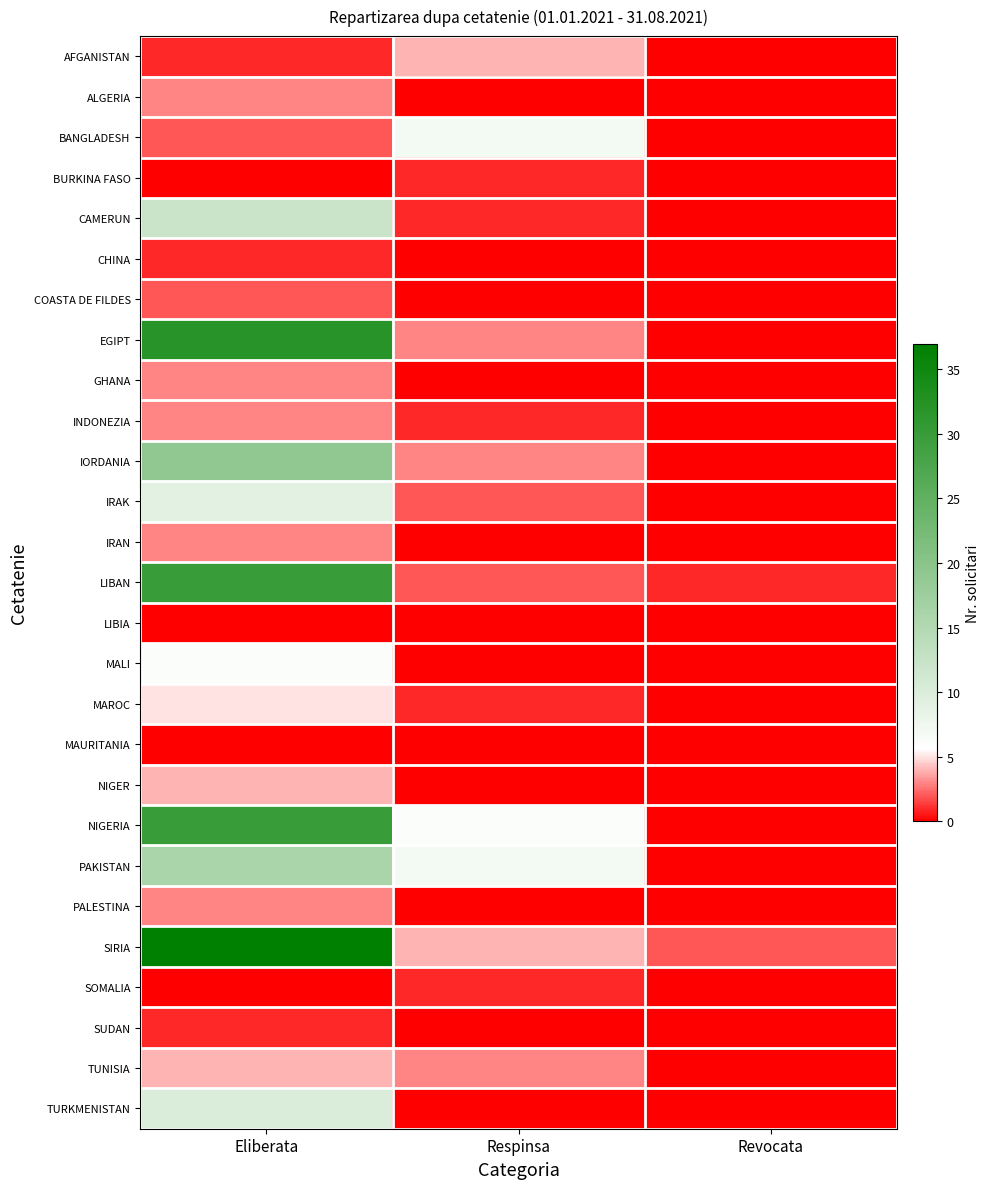

Between Eliberata and Revocata, which is larger?

Eliberata